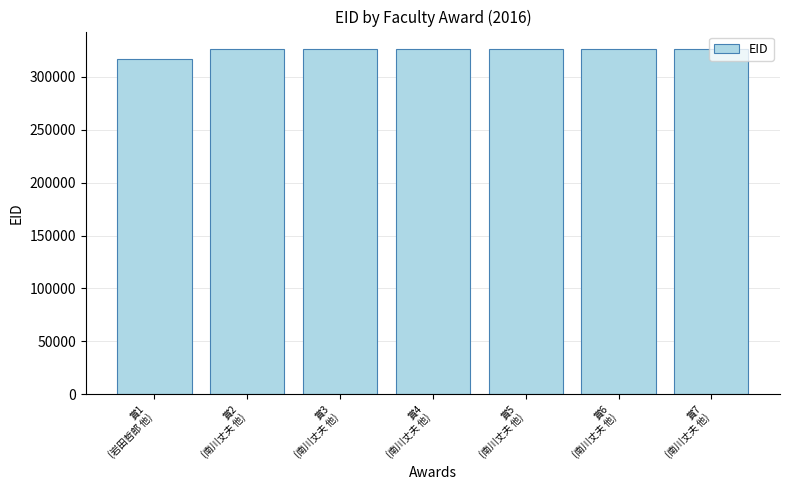

What is the label of the 7th bar from the left?

賞7
(南川丈夫 他)